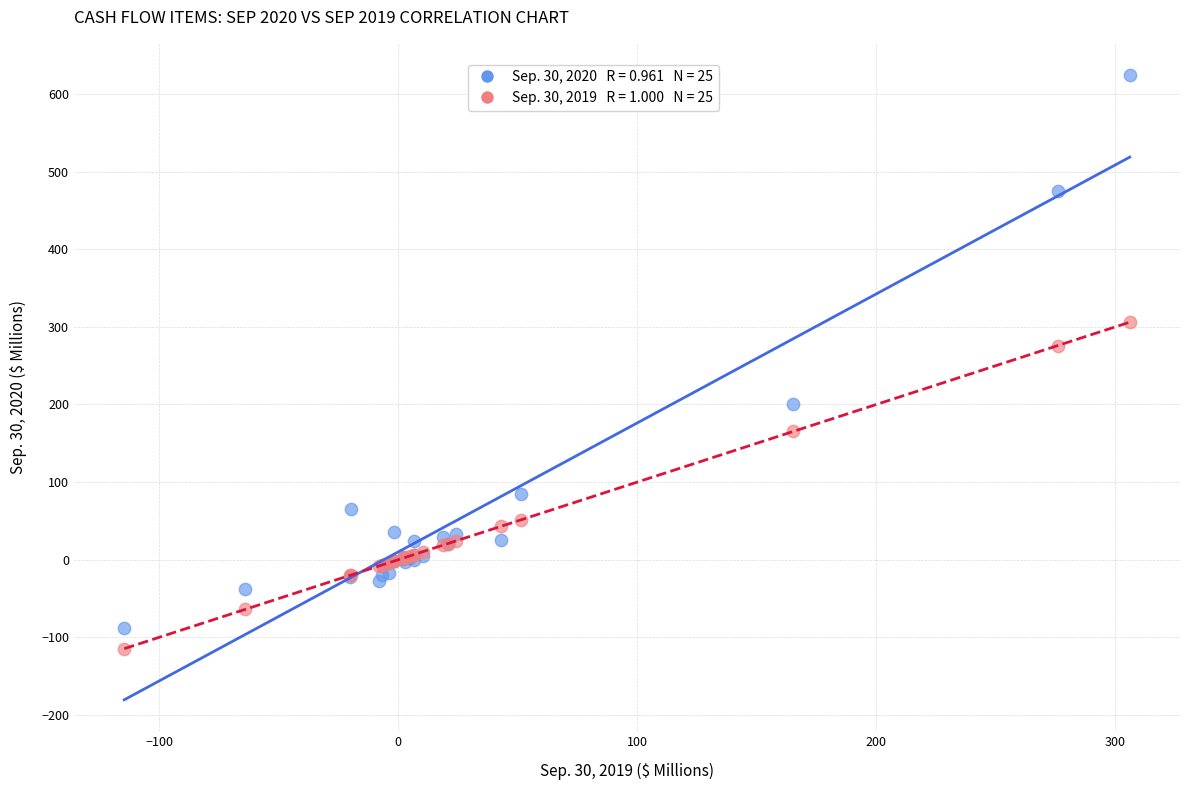

Across all series, what Y value is closest to 254?

275.9